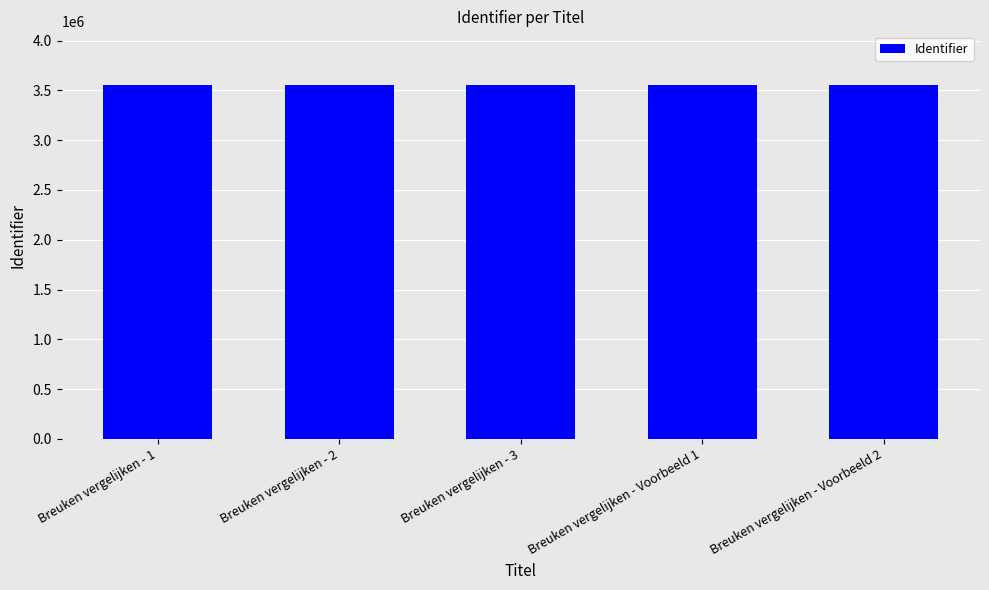

What is the difference between the maximum and minimum values?

8